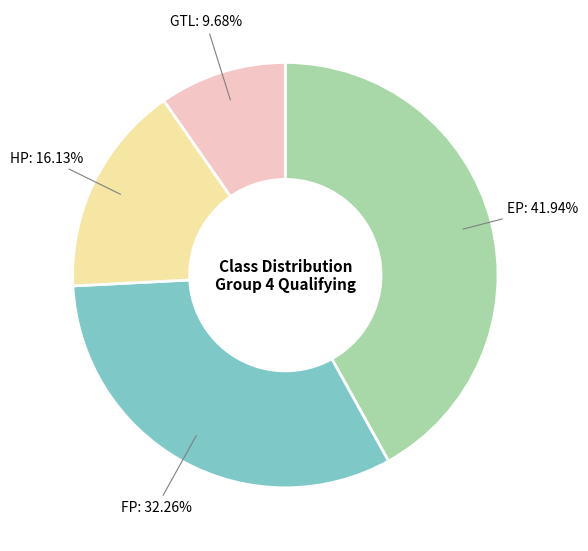

How many slices are in this pie chart?

4